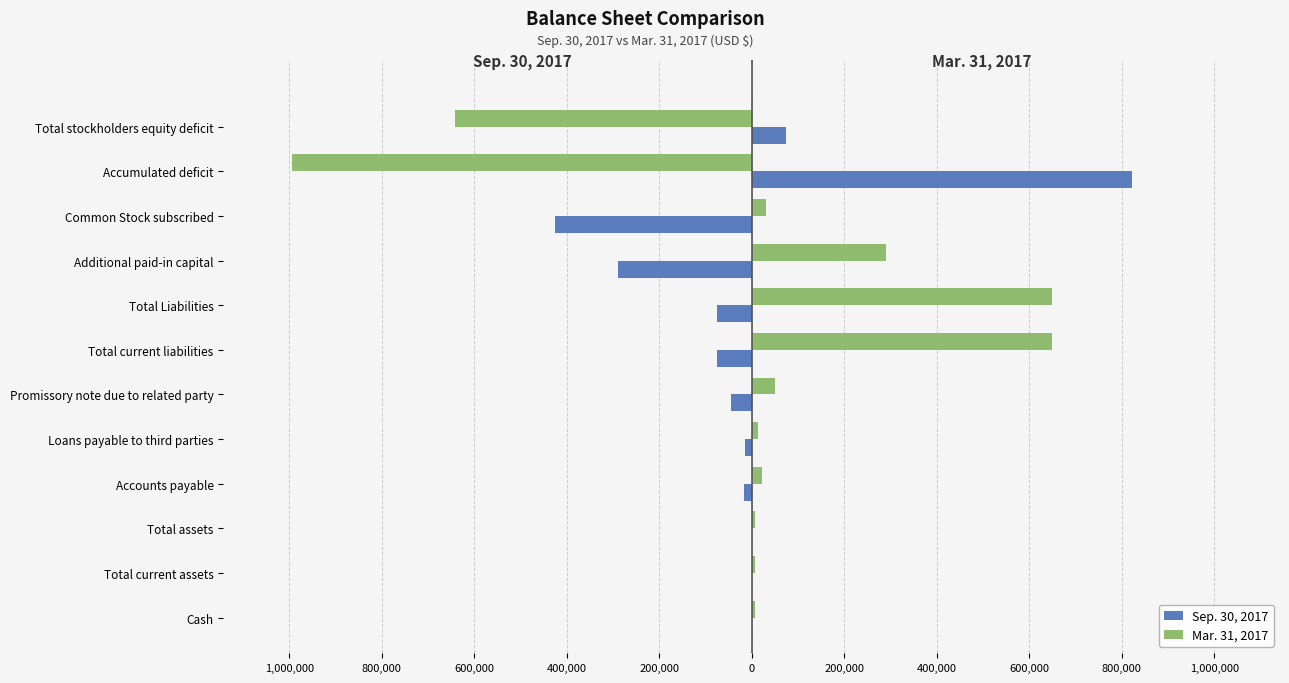

What are all the series names shown in the legend?

Sep. 30, 2017, Mar. 31, 2017